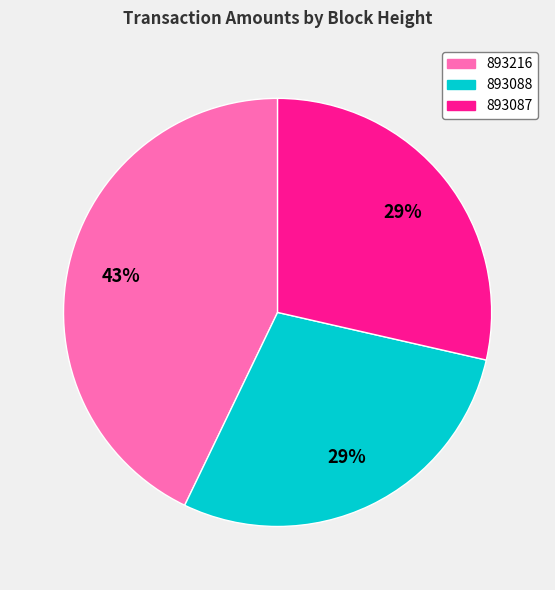

Is it true that 893216 is 43% of the pie?

True